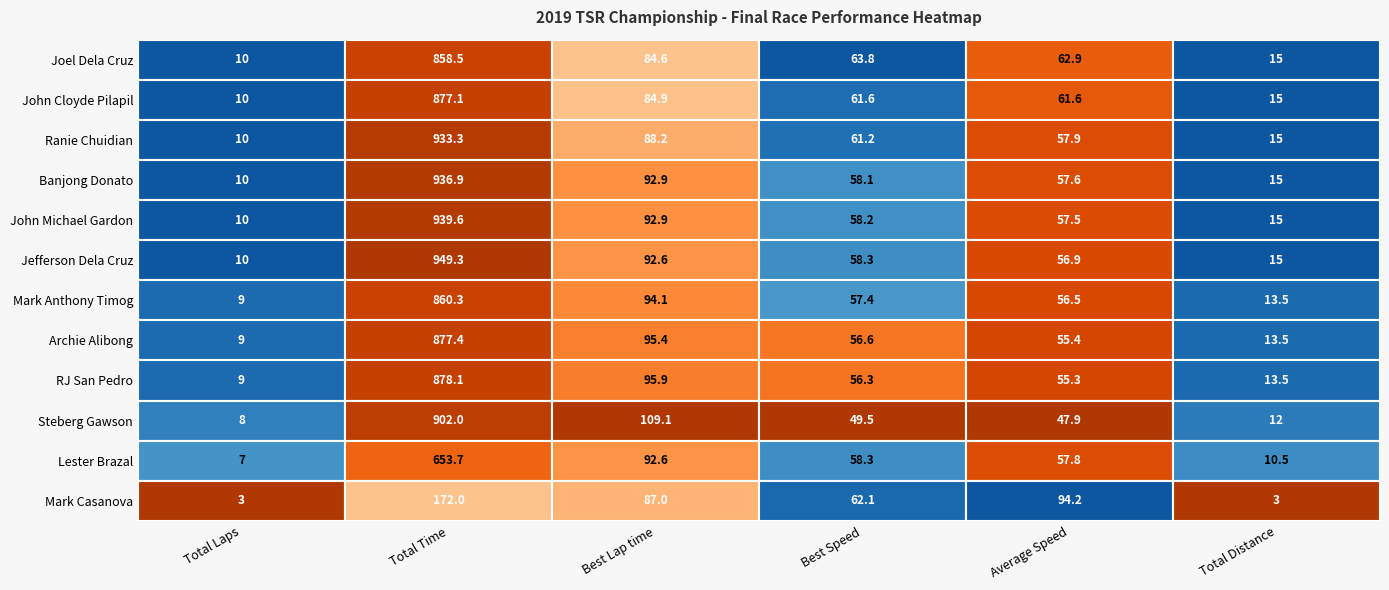

What is the difference between the maximum and minimum values in the Banjong Donato series?

926.9